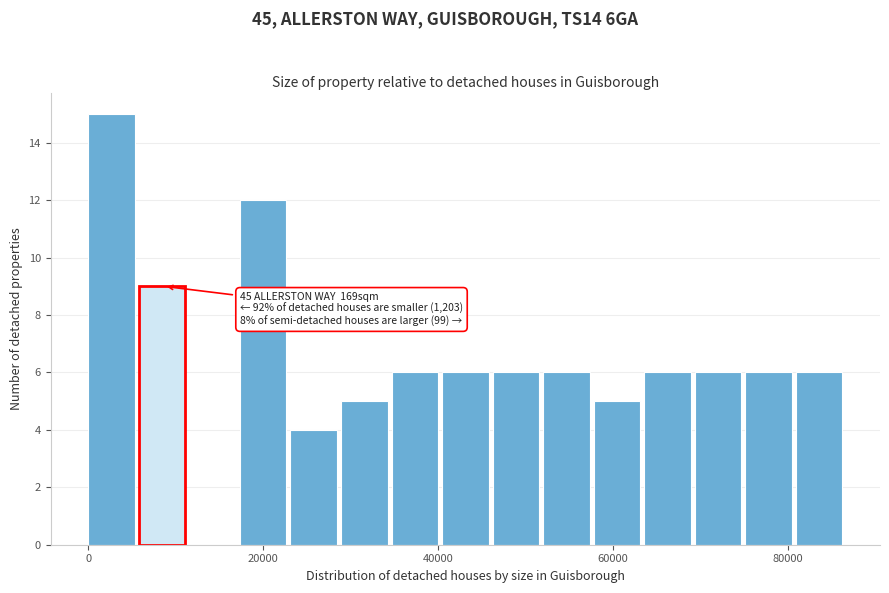

Read against the x-axis, roughly where is the centre of the tallest bar?

2000